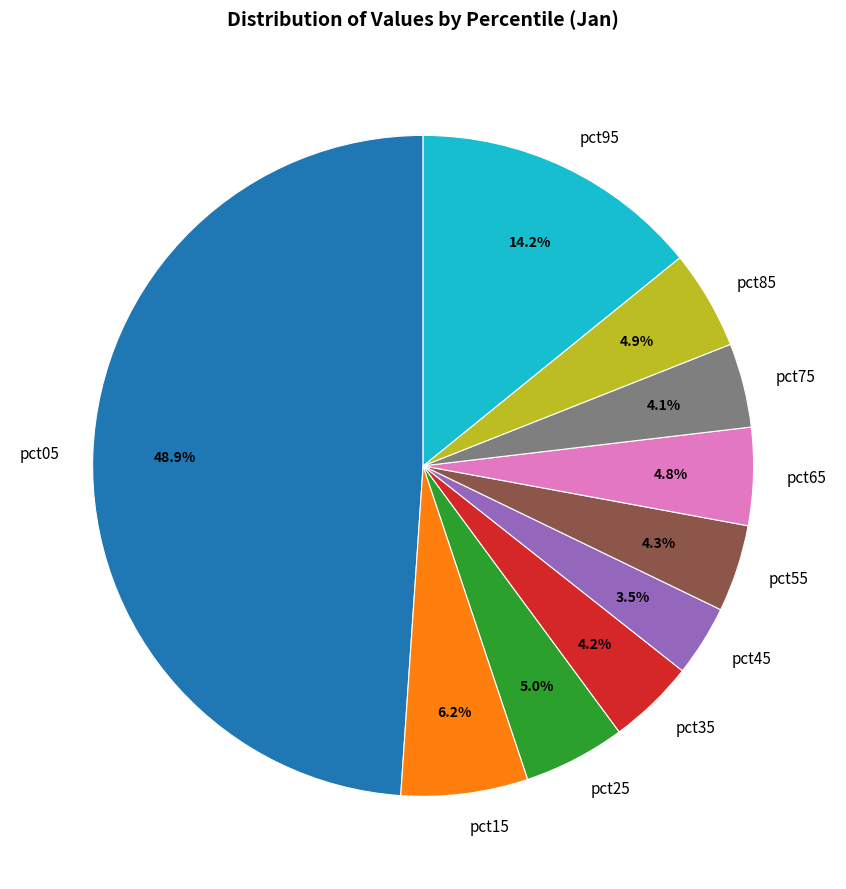

What portion of the pie excludes pct05?

51.1%